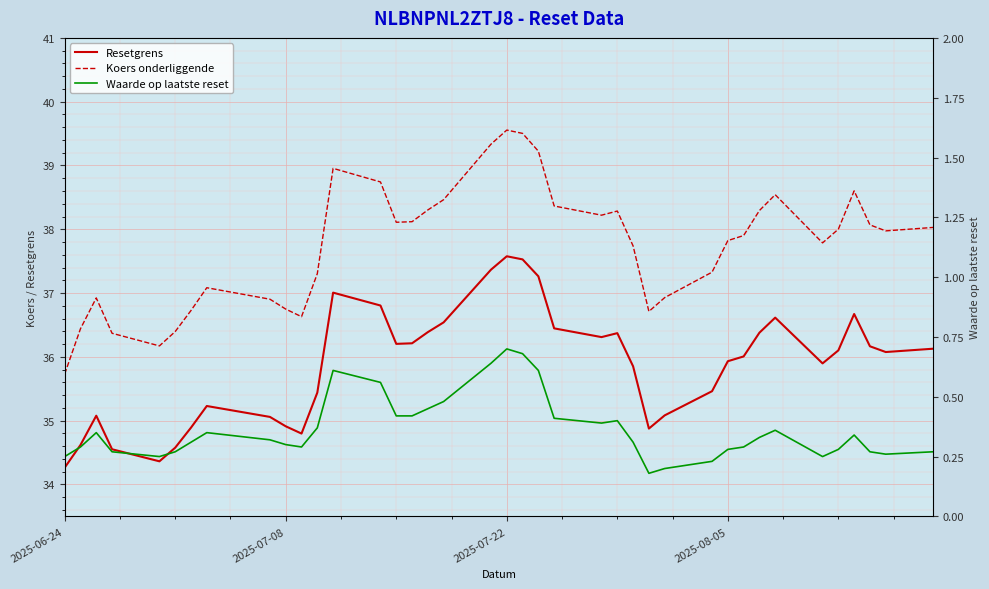

How many series are shown in this chart?

3